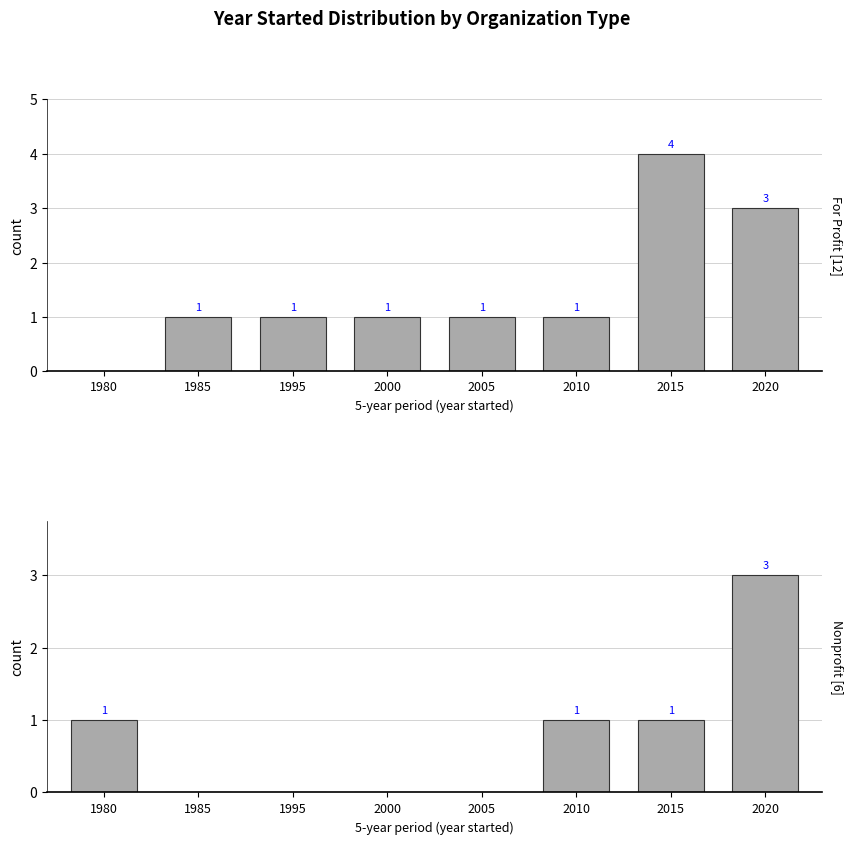

Between 2005 and 2010, which series saw the biggest shift?

Nonprofit